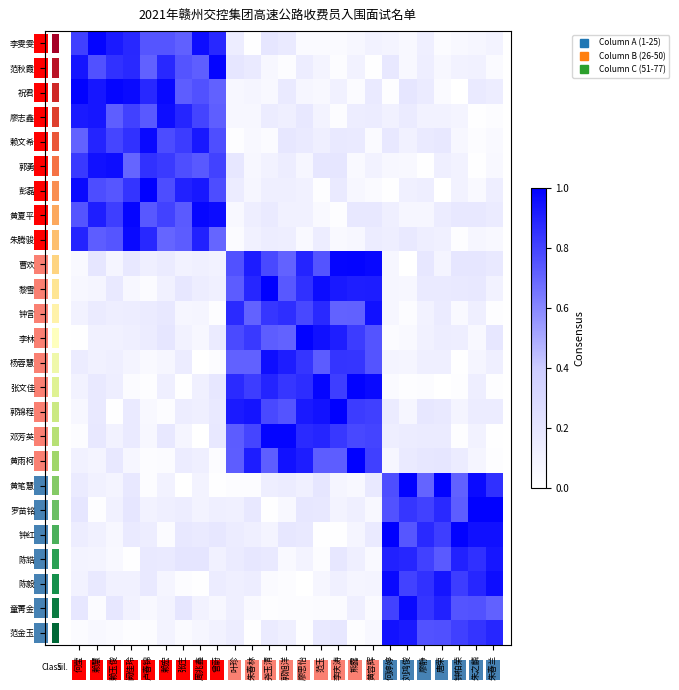

Is the value of 范金玉 at 黄容辉 greater than the value of 黄笔慧 at 范玉?

No